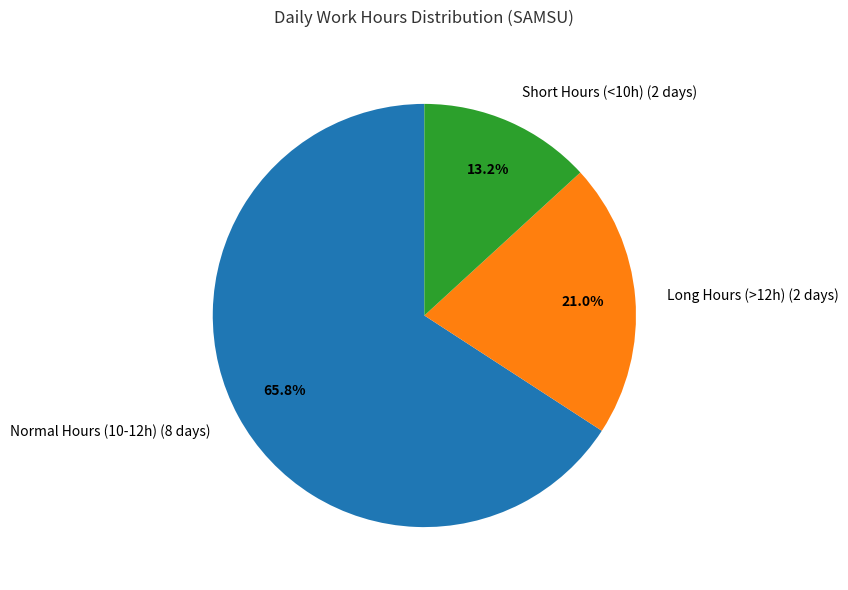

Which slice is the largest?

Normal Hours (10-12h)